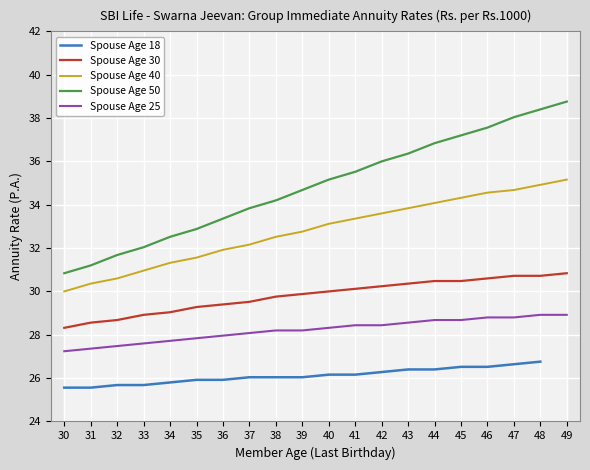

Is the value of Spouse Age 30 at 39 greater than the value of Spouse Age 25 at 44?

Yes